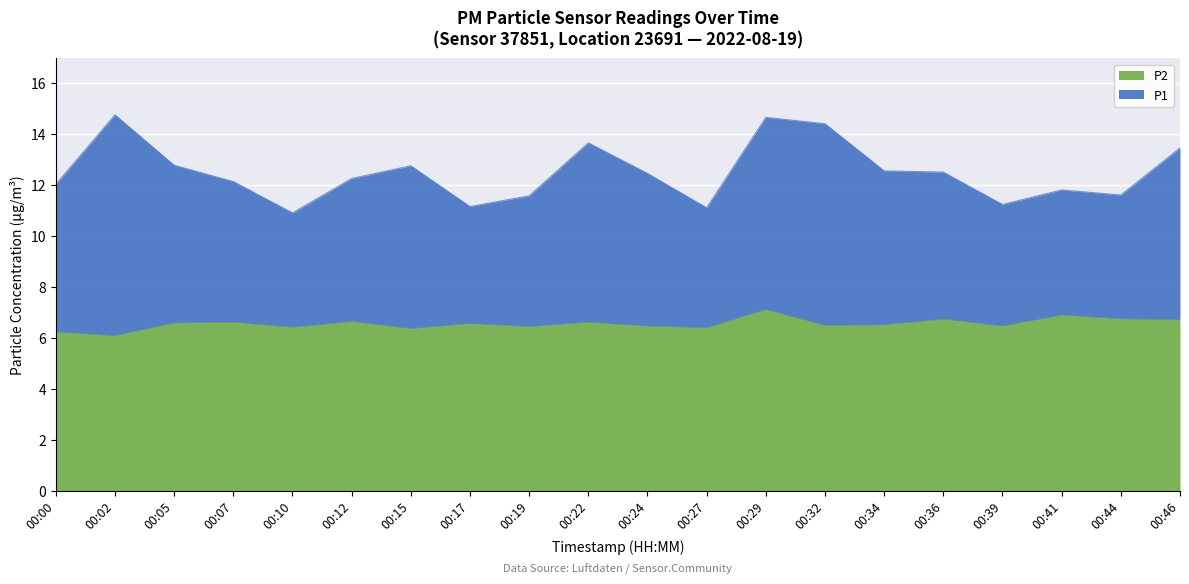

What is the difference between the maximum and minimum values in the P2 series?

1.0